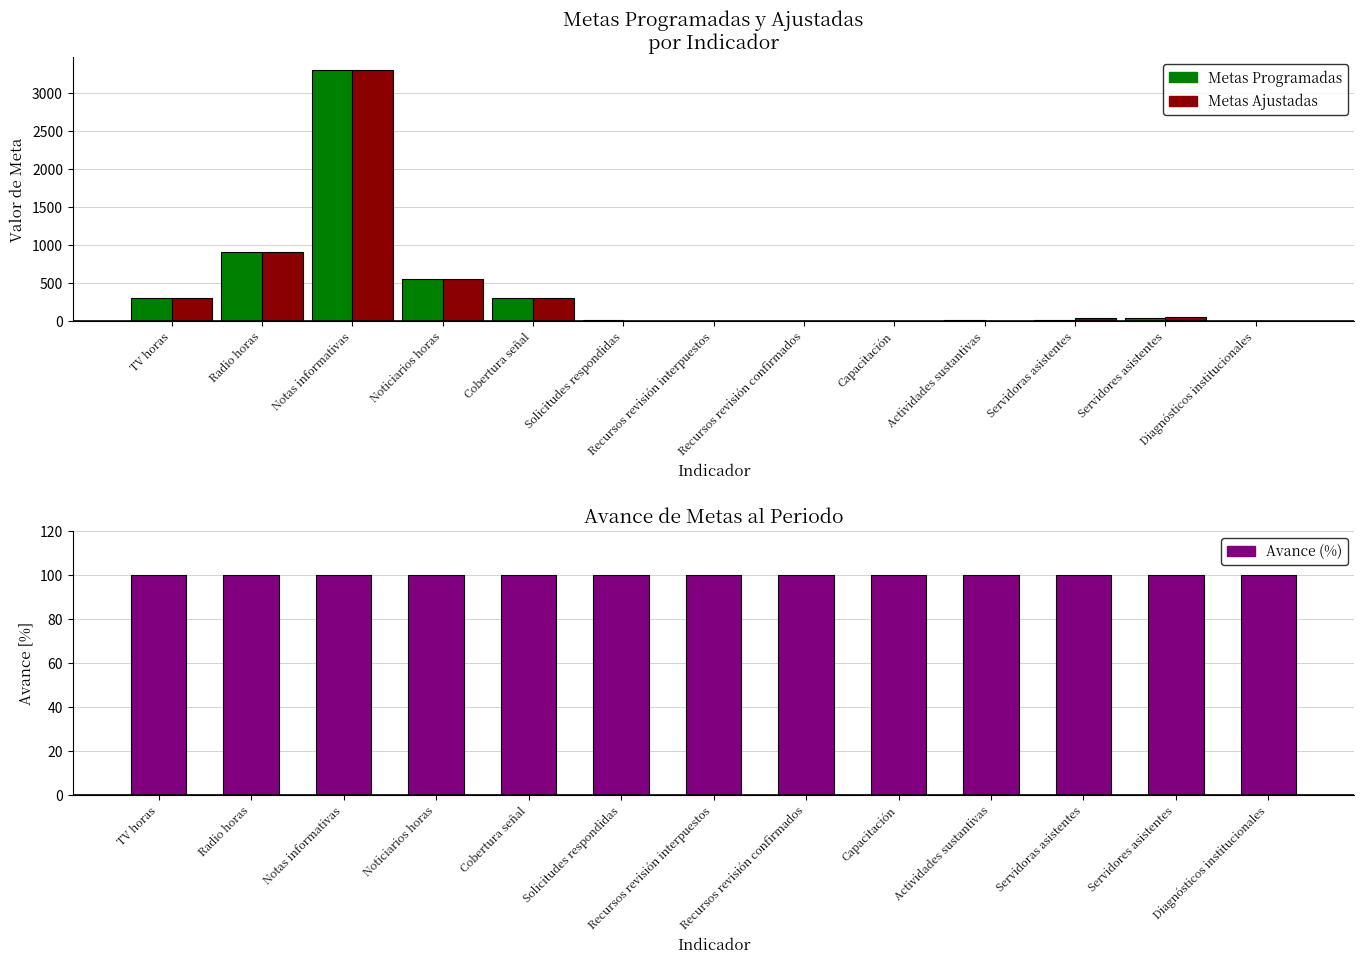

What is the label of the 8th bar from the right?

Solicitudes respondidas